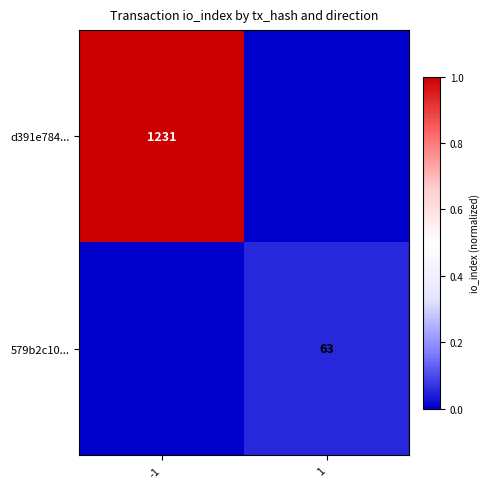

True or false: d391e784... has a value of 1231 at -1.

True